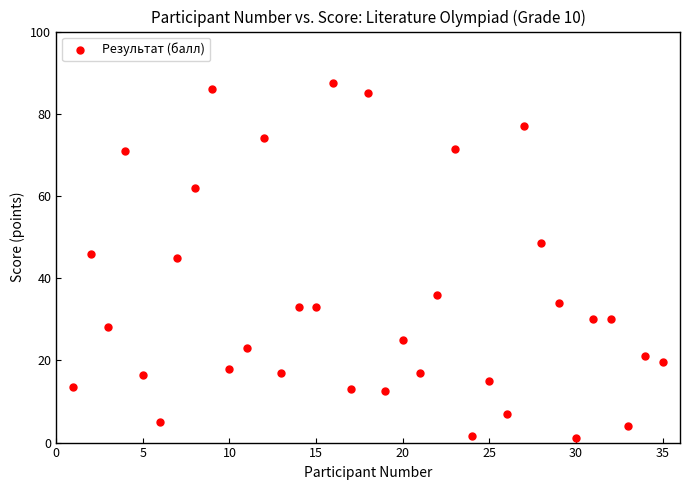

What Y value in the scatter plot is closest to 44?

45.0